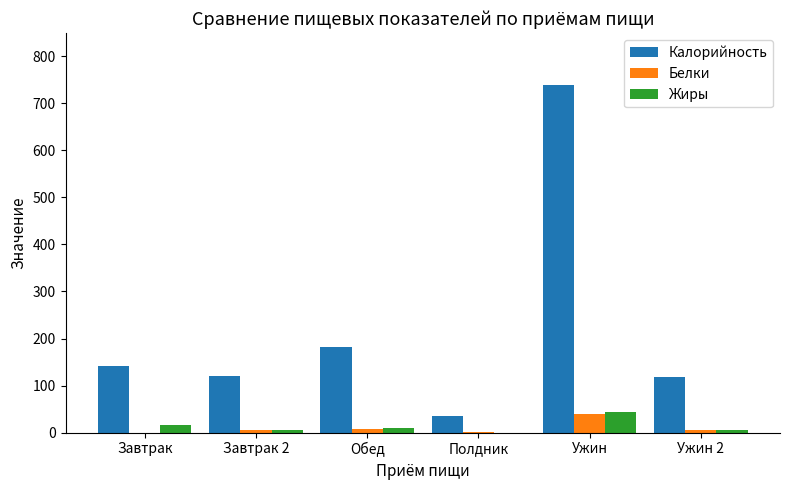

Is it true that Жиры equals 16 at Завтрак?

True